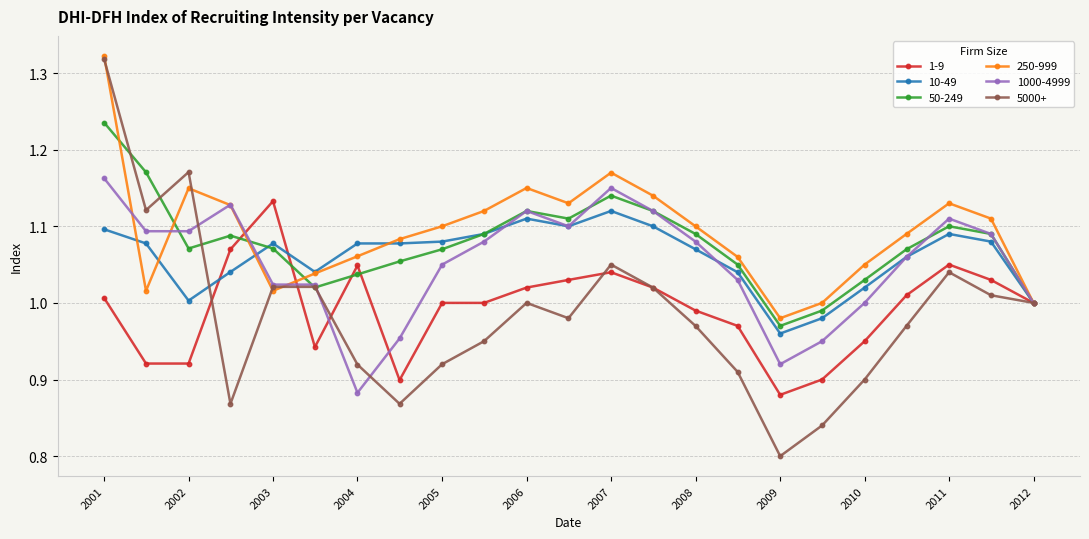

How many interior local valleys does the 250-999 series have?

4